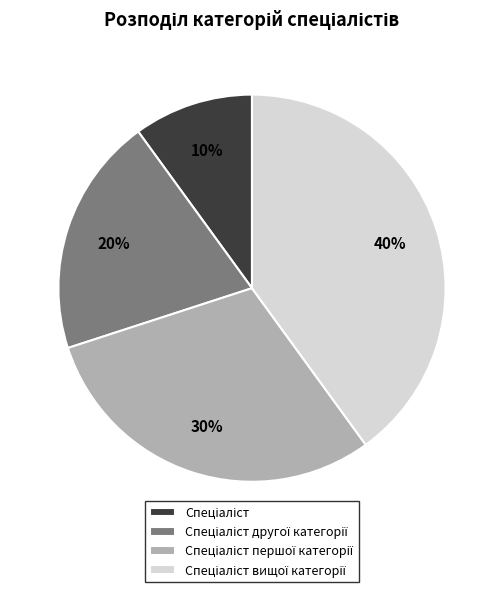

To the nearest percent, what is the average slice percentage?

25%